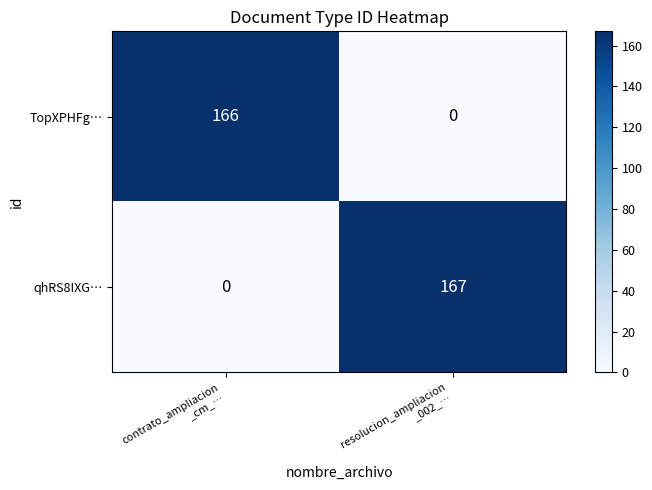

Which series has the widest spread of values?

qhRS8IXG…